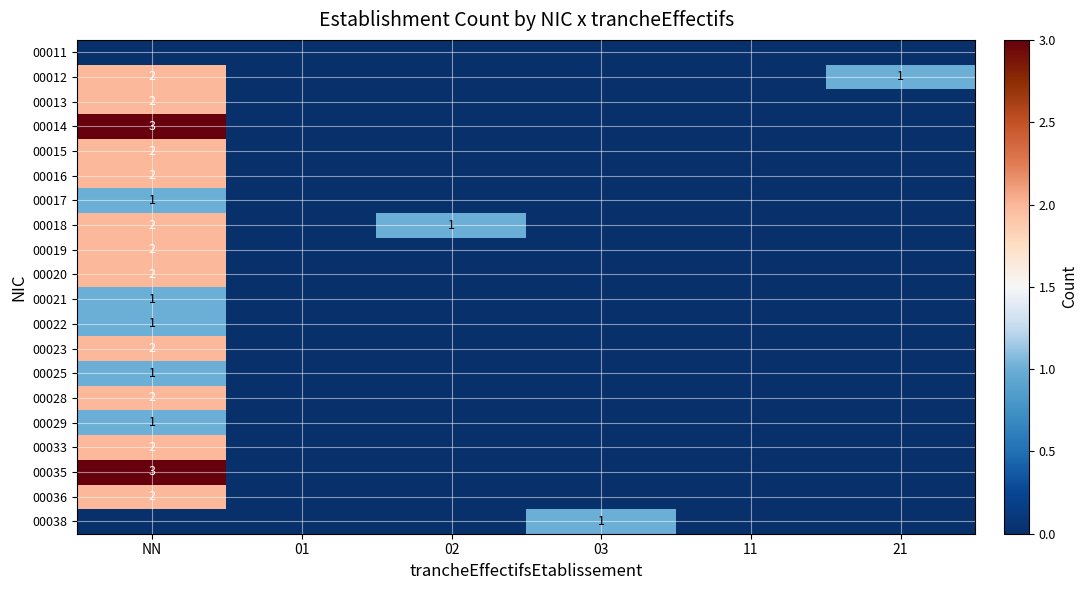

The value of 00013 at NN is 3. True or false?

False